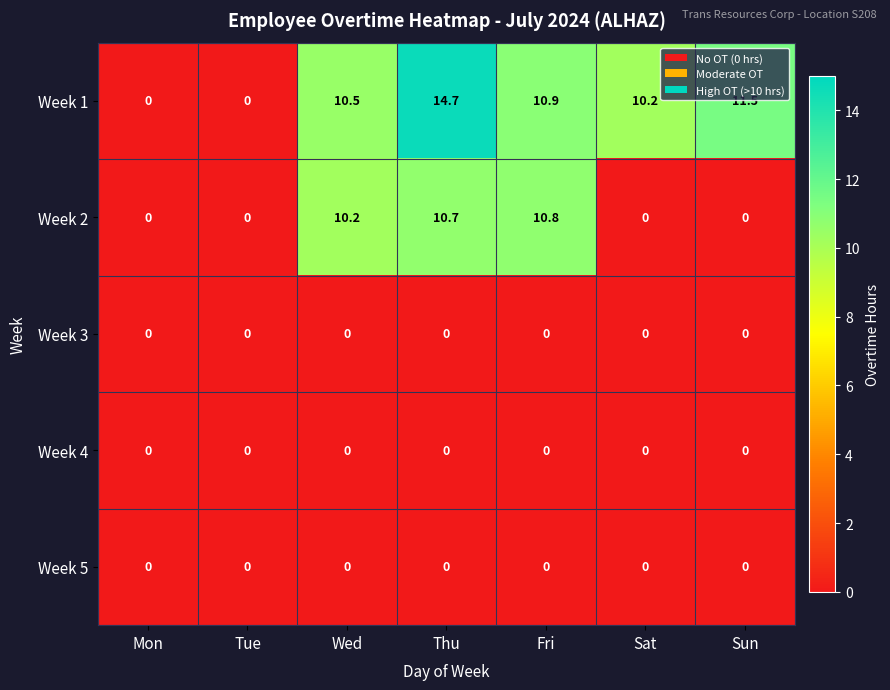

Which series has the largest total across all categories?

Week 1